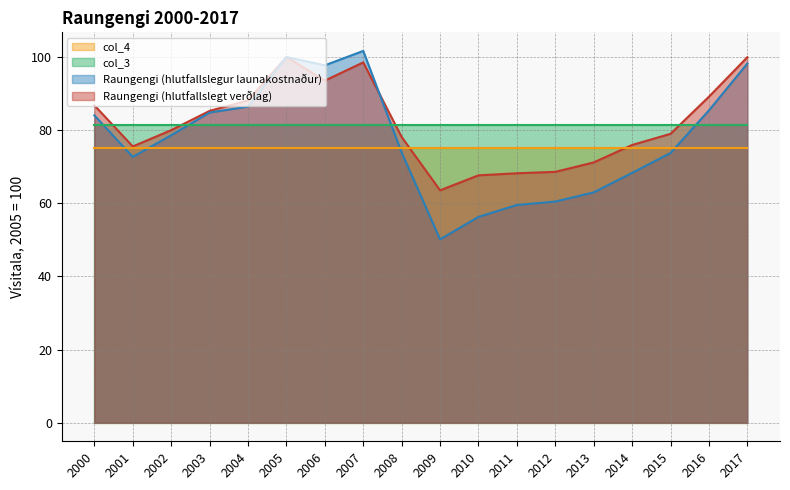

At which label does Raungengi (hlutfallslegur launakostnaður) reach its peak?

2007